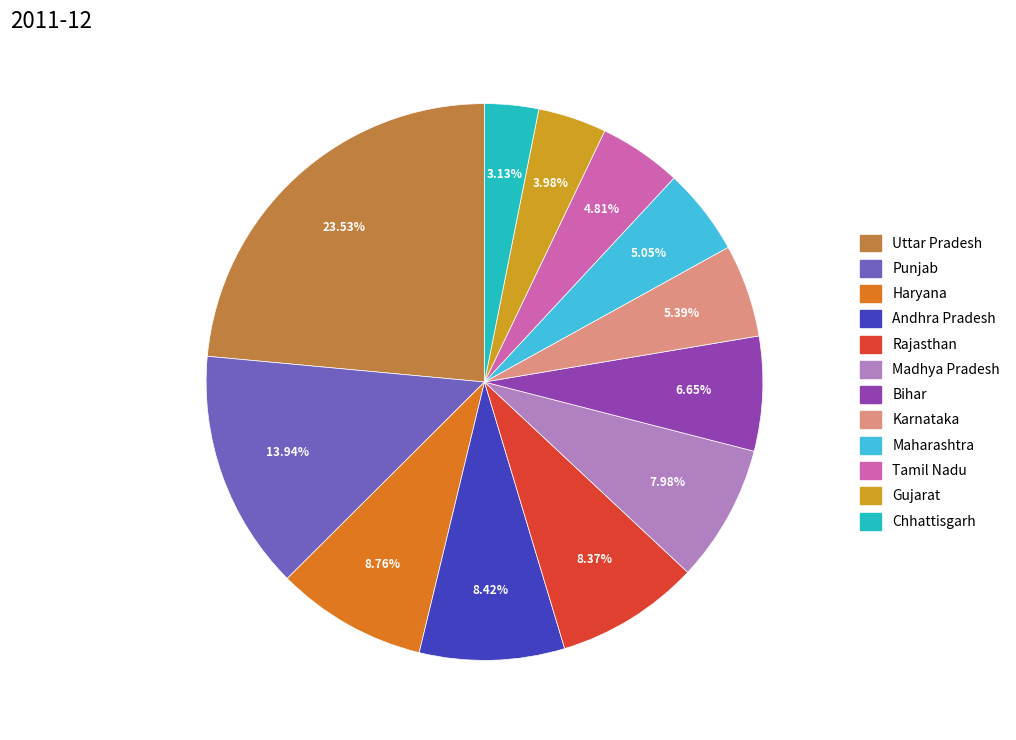

Is there a majority slice in this chart?

No